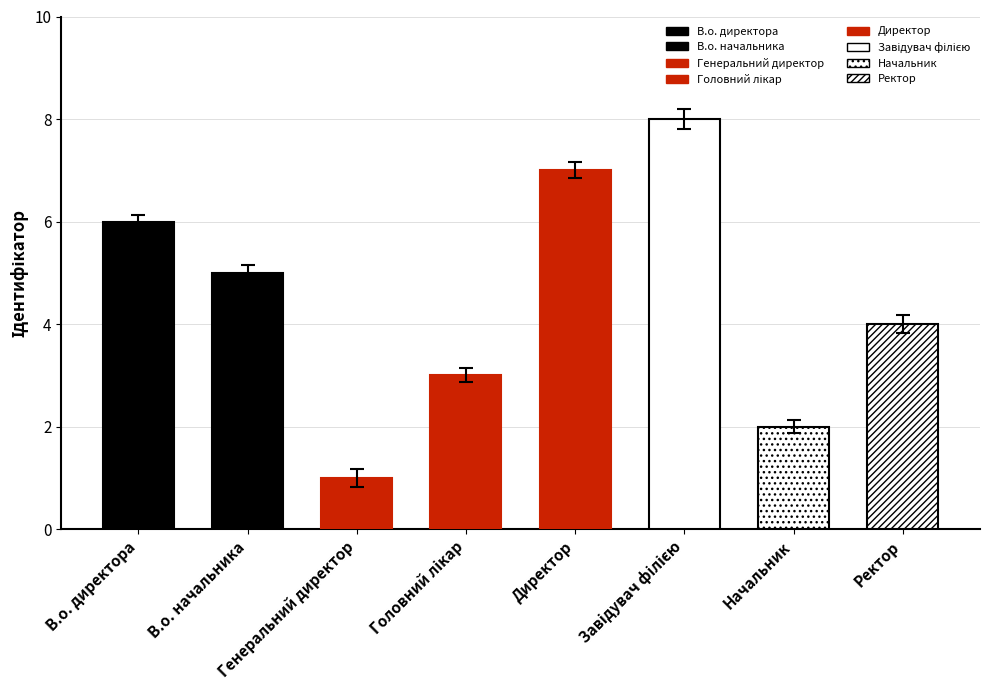

The chart shows a value of 3.1 at Головний лікар. True or false?

True